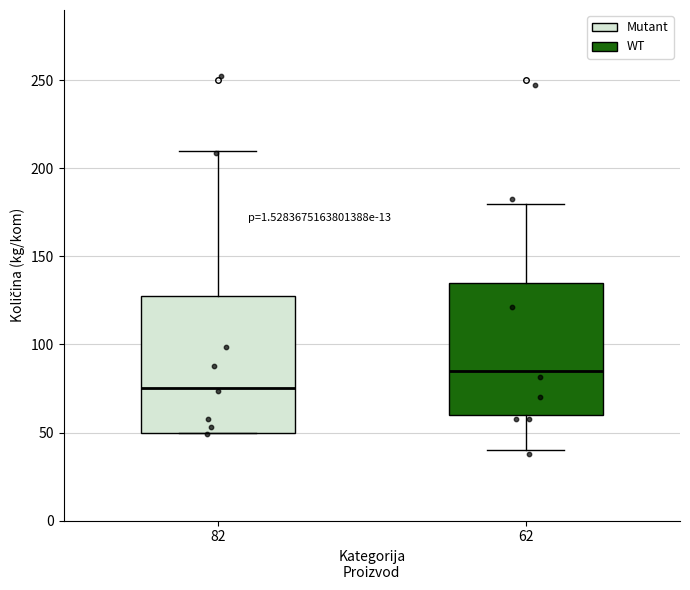

Reading left to right, read every box against the y-axis: the position of its median line, the range the box covers, and the ends of its whiskers. The values are not printed on the chart, so give them approximately, as read against the axis.

82: median 75, box 50 to 130, whiskers 50 to 210
62: median 85, box 60 to 135, whiskers 40 to 180